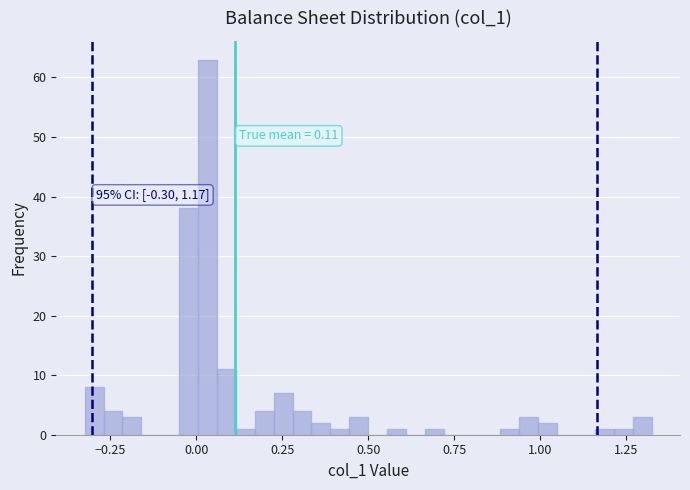

Around what value on the x-axis is the tallest bar? Give the approximate position of its centre, as read against the axis.

0.05